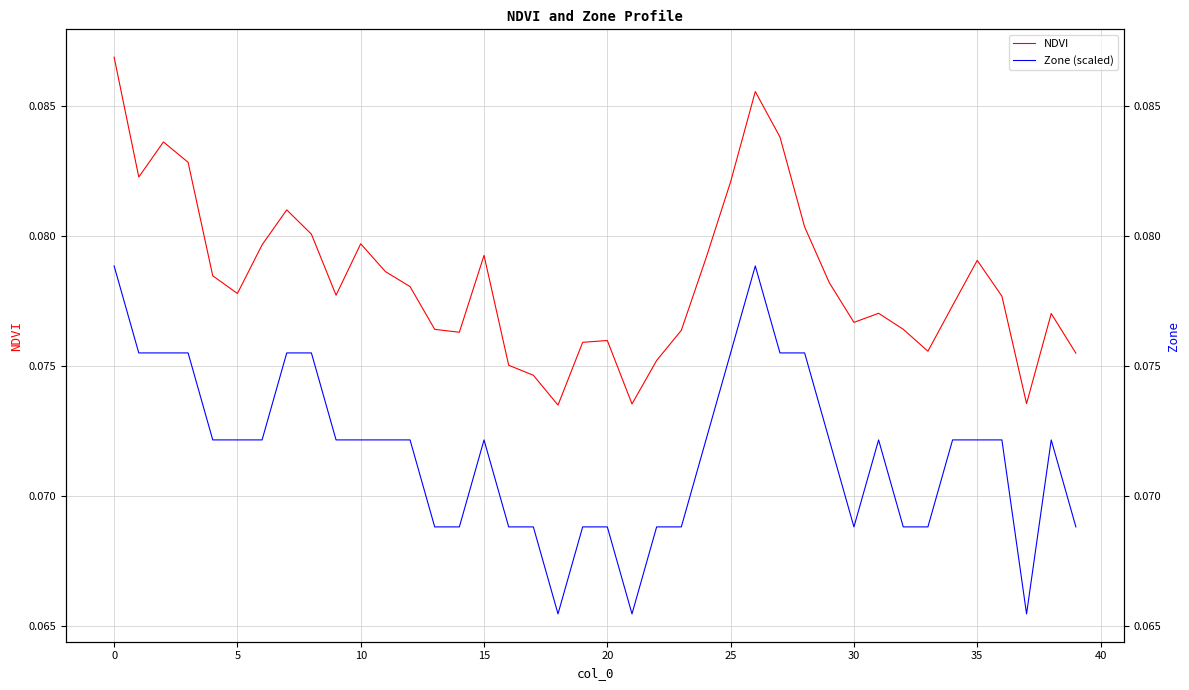

What is the maximum value shown in the chart?

0.1